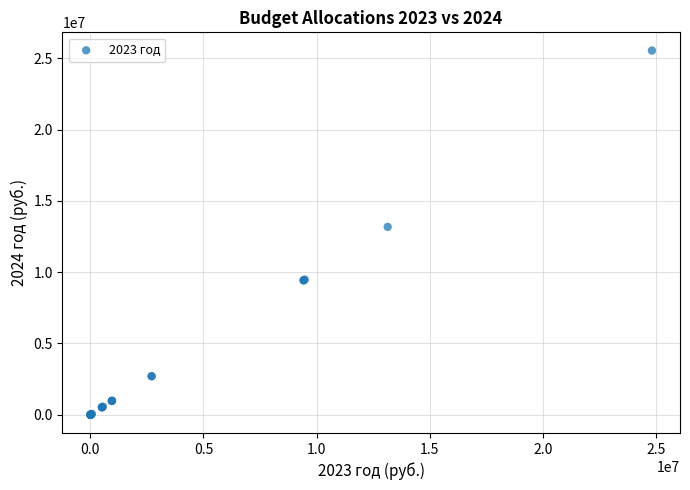

What Y value in the scatter plot is closest to 12768650?

13173700